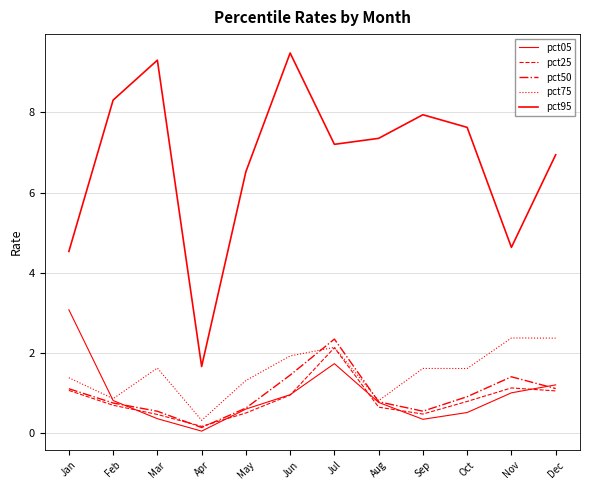

Does the chart display data point markers on the line(s)?

No